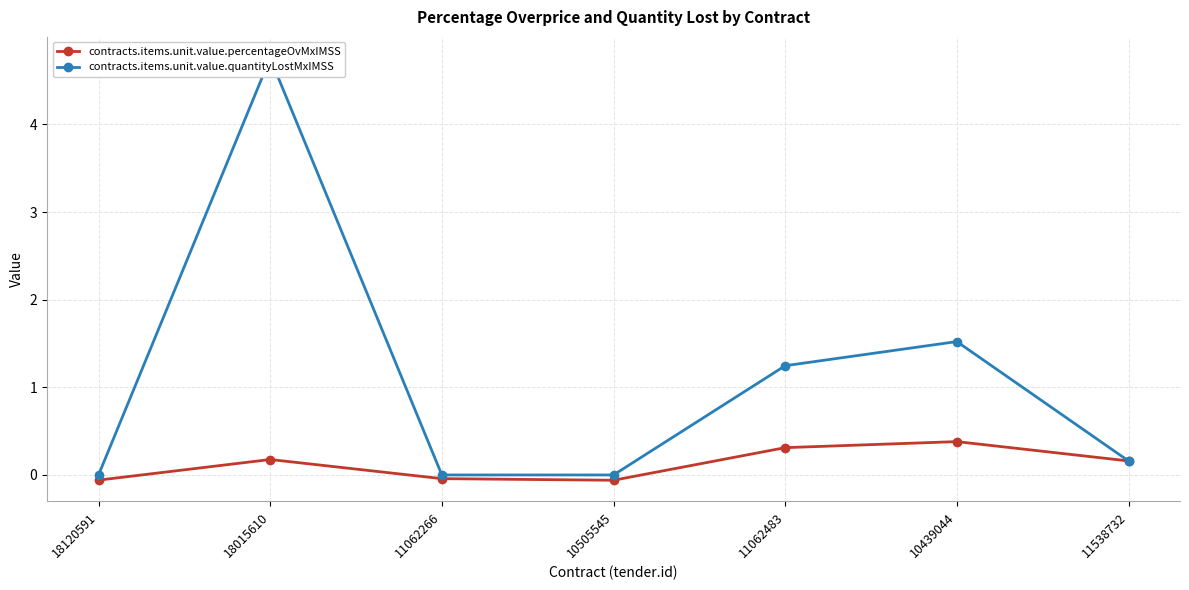

True or false: contracts.items.unit.value.quantityLostMxIMSS and contracts.items.unit.value.percentageOvMxIMSS intersect in this chart.

False